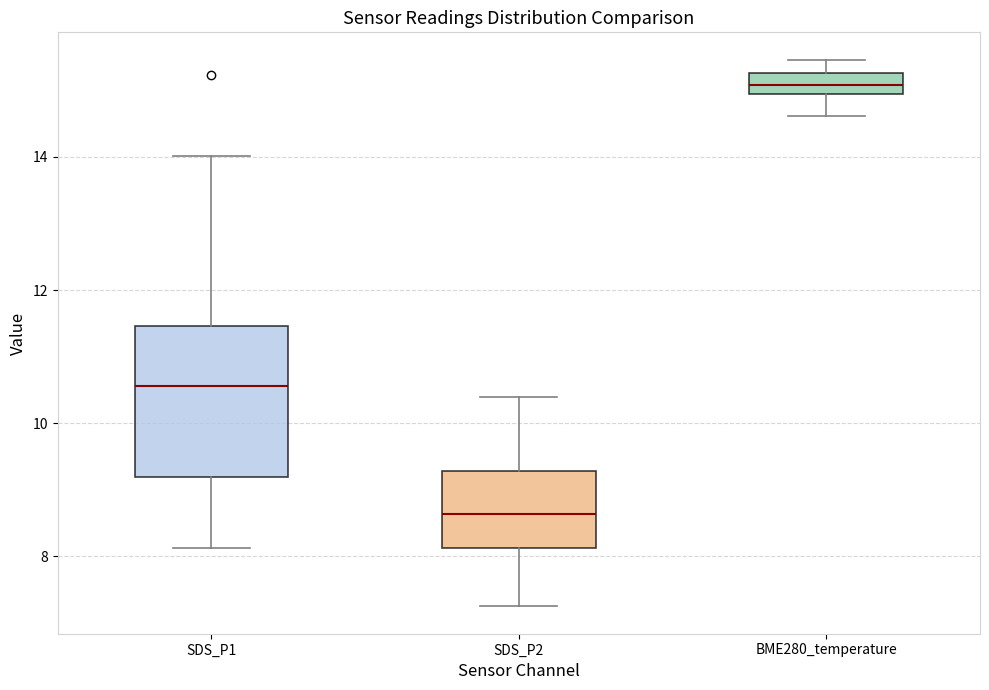

Reading left to right, transcribe this box plot: for each box, give where its median line is, the range the box spans, and where its two whiskers end, as read against the y-axis. The values are not printed on the chart, so give them approximately, as read against the axis.

SDS_P1: median 10.6, box 9.2 to 11.4, whiskers 8.2 to 14.0
SDS_P2: median 8.6, box 8.2 to 9.2, whiskers 7.2 to 10.4
BME280_temperature: median 15.0 (inside the box), box 15.0 to 15.2, whiskers 14.6 to 15.4